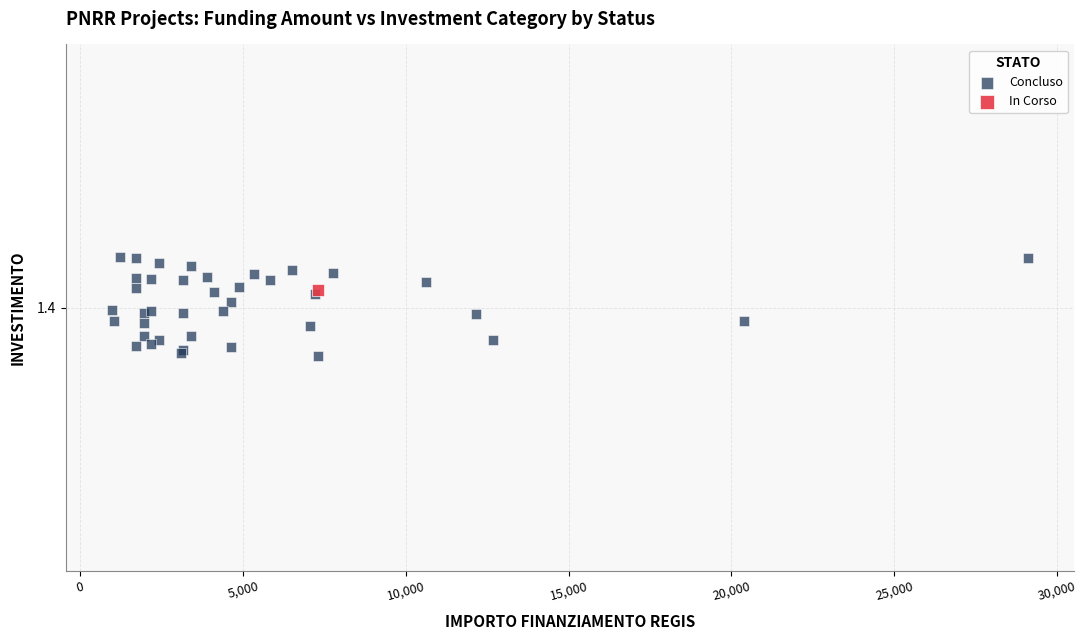

What are all the series names shown in the legend?

Concluso, In Corso